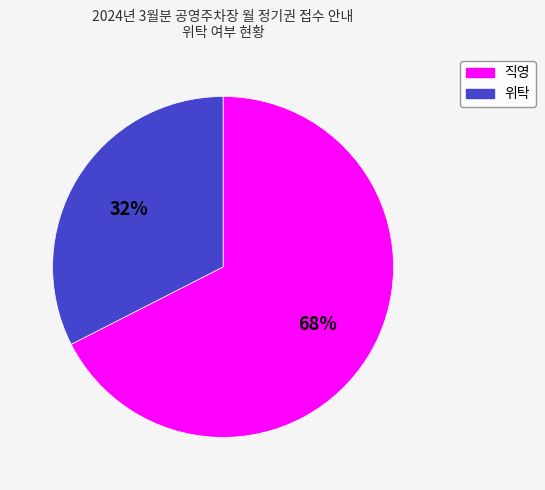

Is it true that 위탁 is 26% of the pie?

False